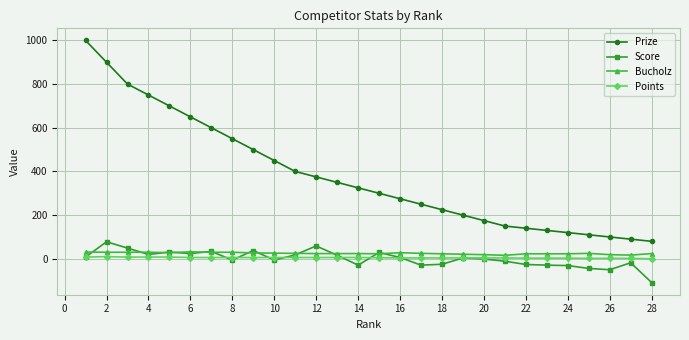

True or false: Score has more than 2 points higher than both neighbors.

True